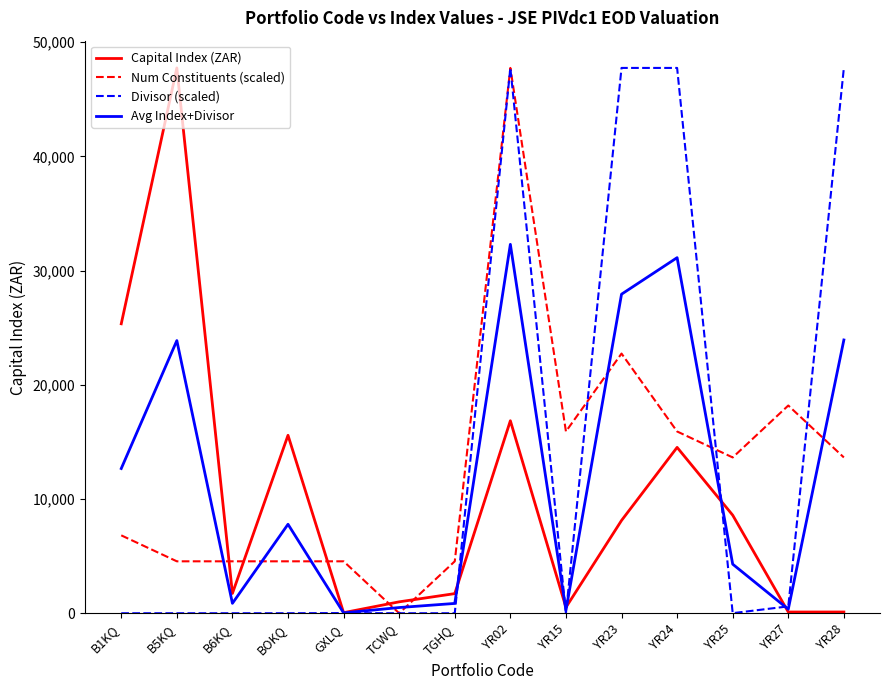

What is the total value across all series at TCWQ?

1500.0